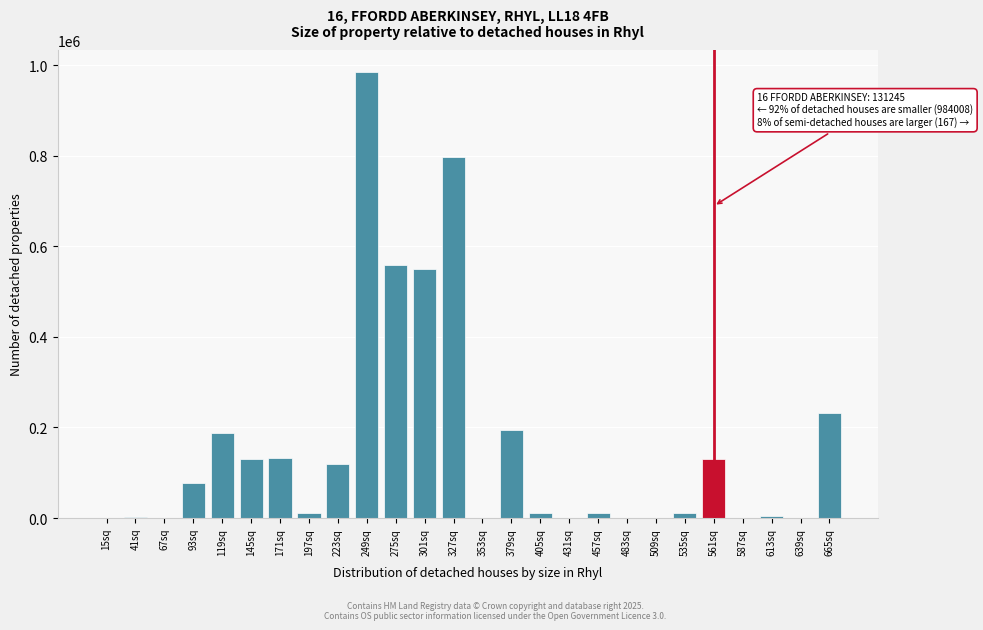

What is the greatest value displayed?

984008